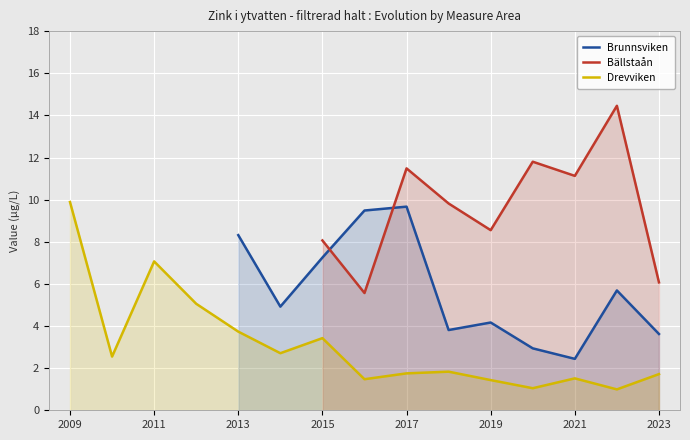

Between 2015 and 2021, which series saw the biggest shift?

Brunnsviken